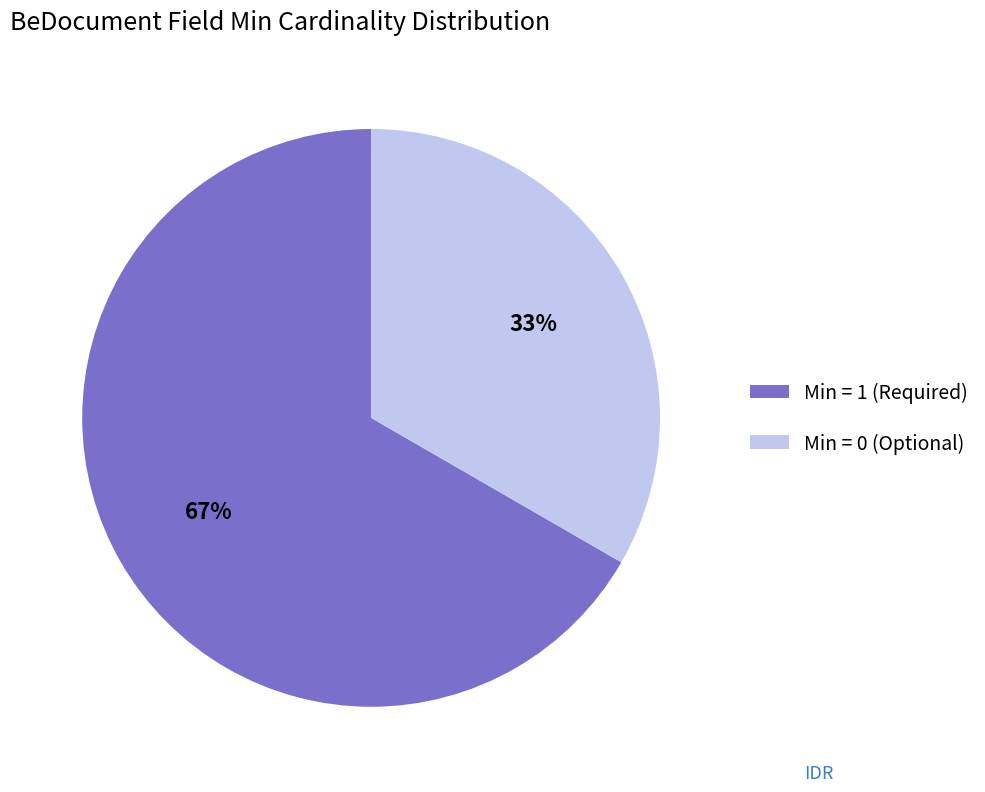

To the nearest percent, what is the average slice percentage?

50%